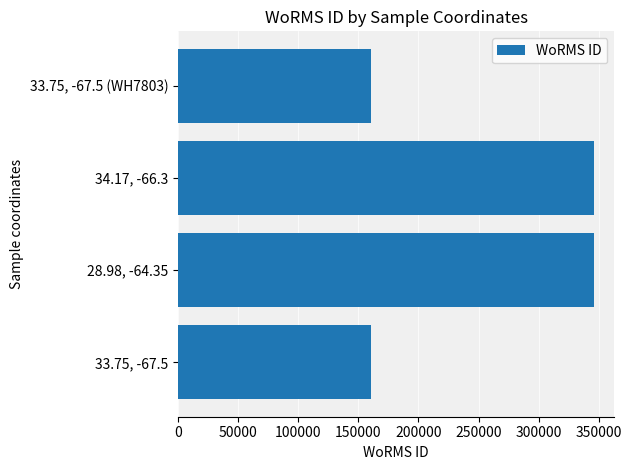

What is the minimum value shown in the chart?

160572